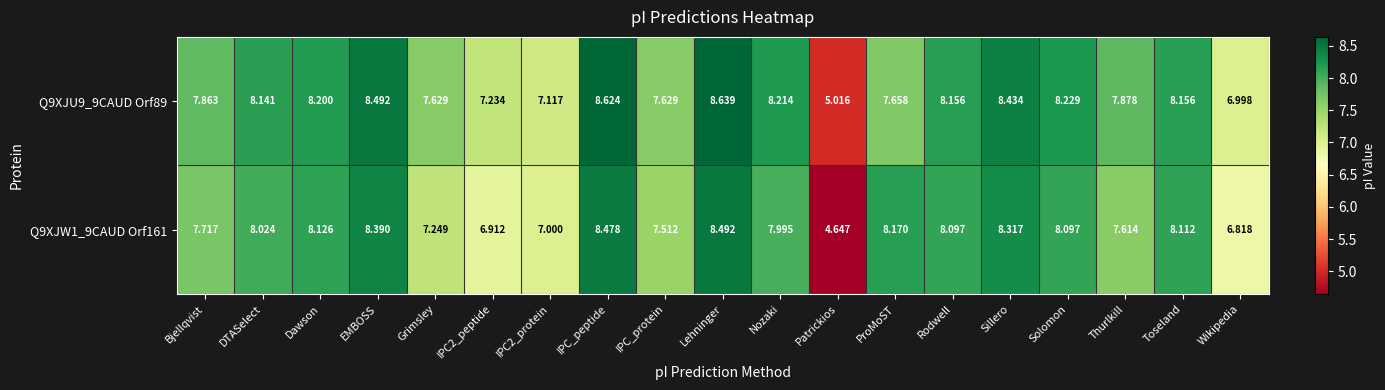

At which label is Q9XJW1_9CAUD Orf161 closest to 6?

Wikipedia